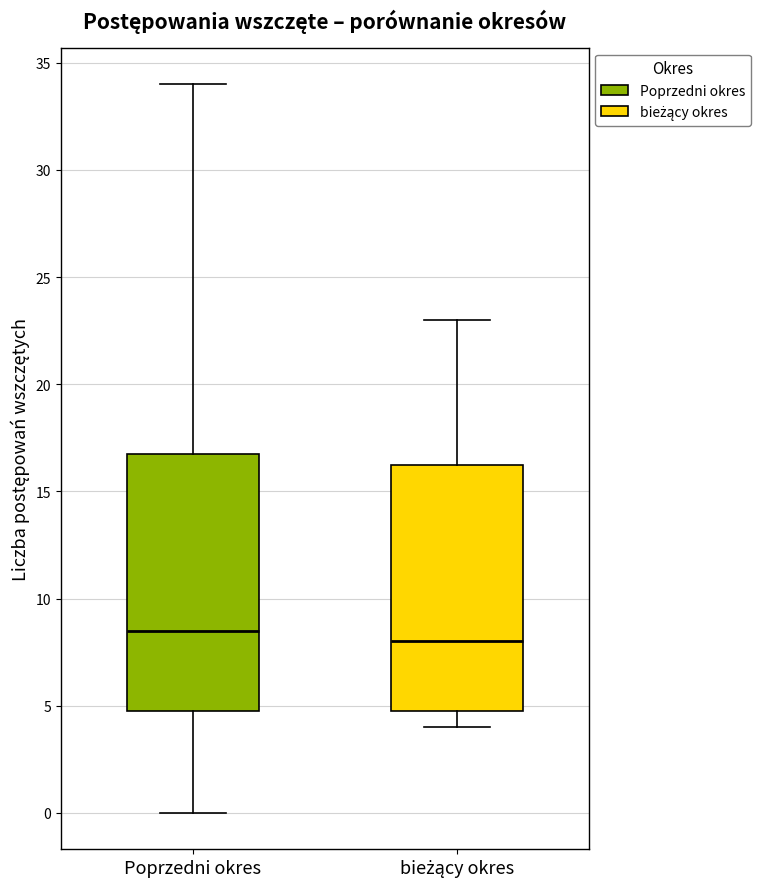

Comparing the boxes themselves (not the whiskers), which one is the tallest?

Poprzedni okres